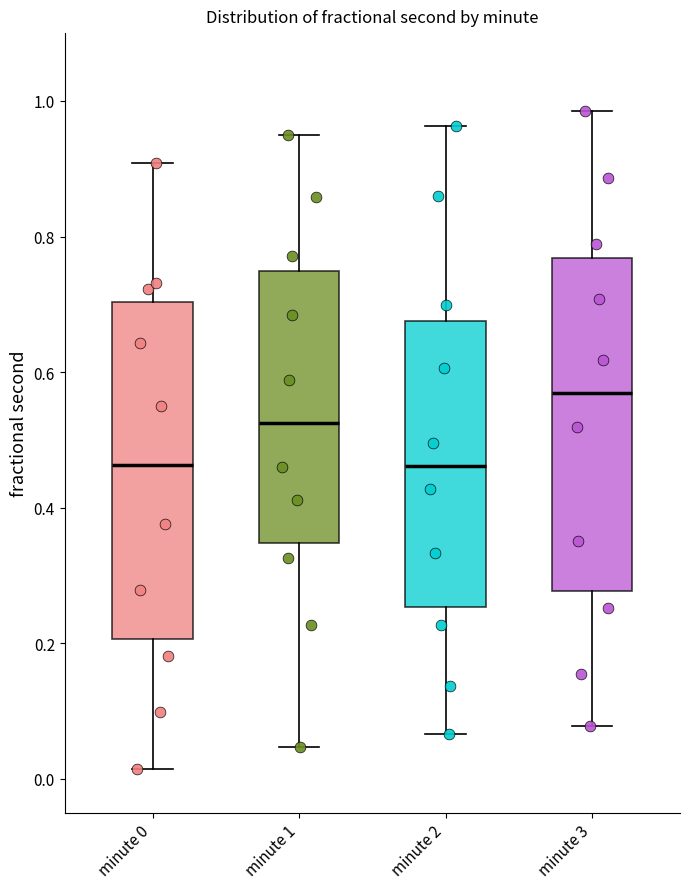

Reading left to right, transcribe this box plot: for each box, give where its median line is, the range the box spans, and where its two whiskers end, as read against the y-axis. The values are not printed on the chart, so give them approximately, as read against the axis.

minute 0: median 0.46, box 0.20 to 0.70, whiskers 0.02 to 0.90
minute 1: median 0.52, box 0.34 to 0.74, whiskers 0.04 to 0.94
minute 2: median 0.46, box 0.26 to 0.68, whiskers 0.06 to 0.96
minute 3: median 0.56, box 0.28 to 0.76, whiskers 0.08 to 0.98